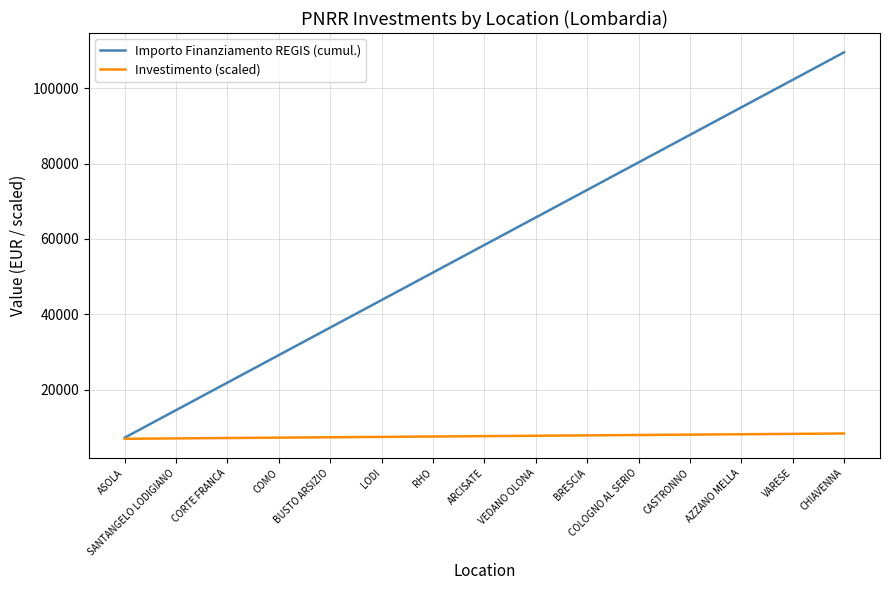

What is the smallest value displayed?

7000